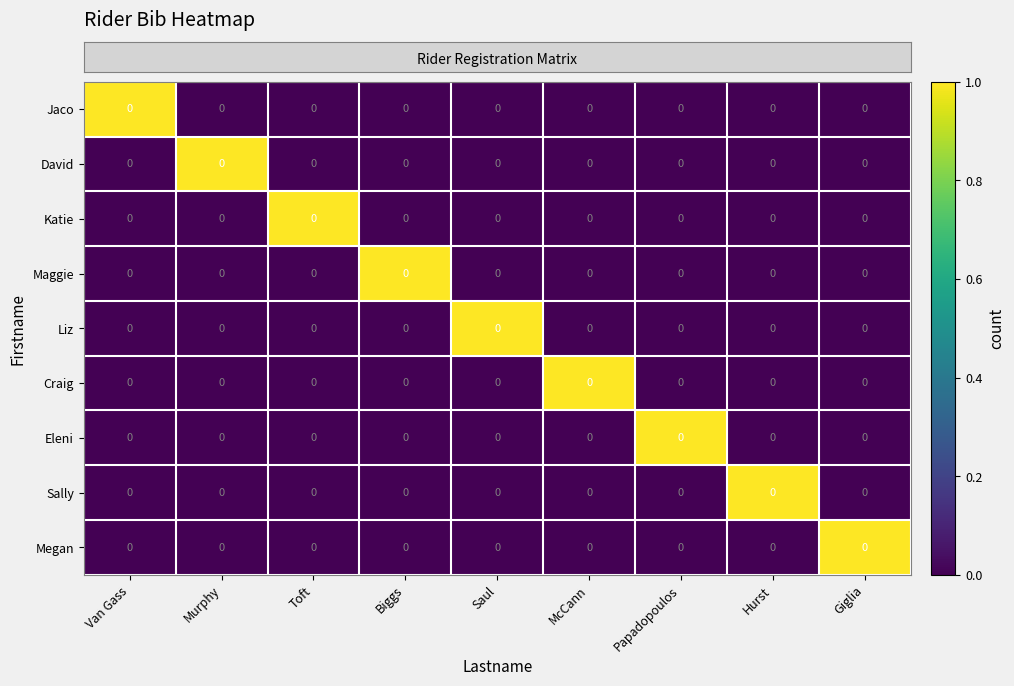

What is the total value across all series at Hurst?

1